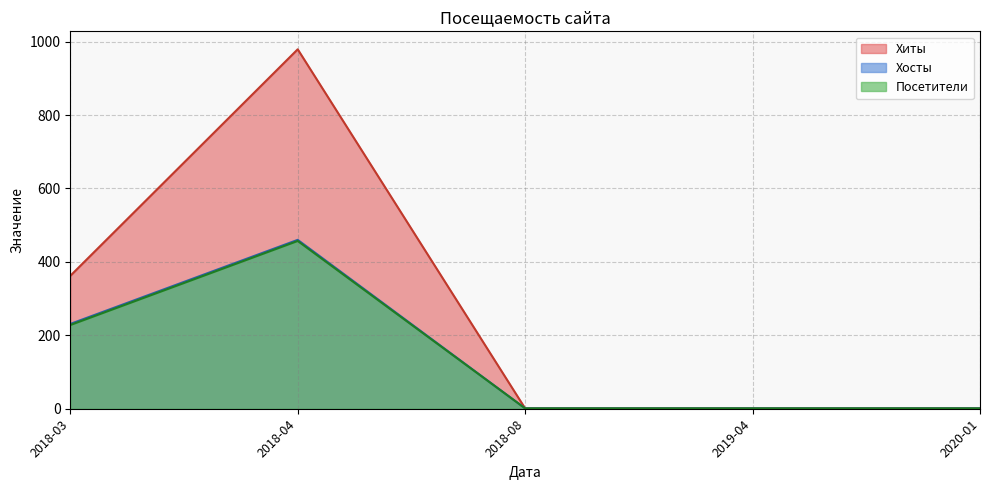

How many lines are shown in the chart?

3